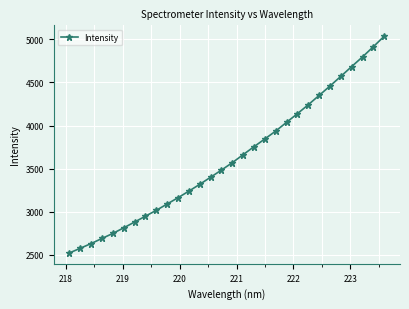

What is the smallest value displayed?

2522.3